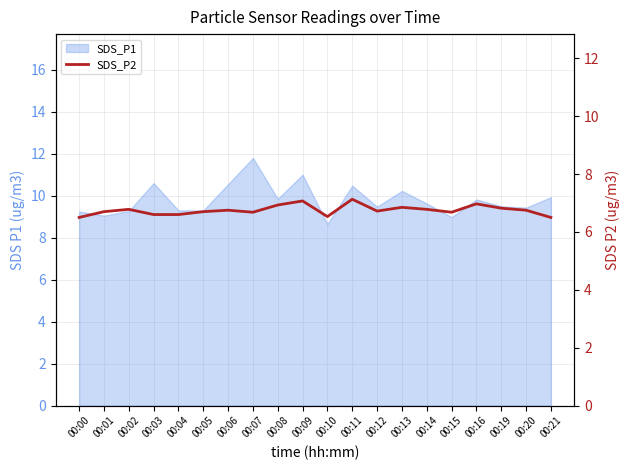

True or false: the data shows 11.3 at 00:05.

False